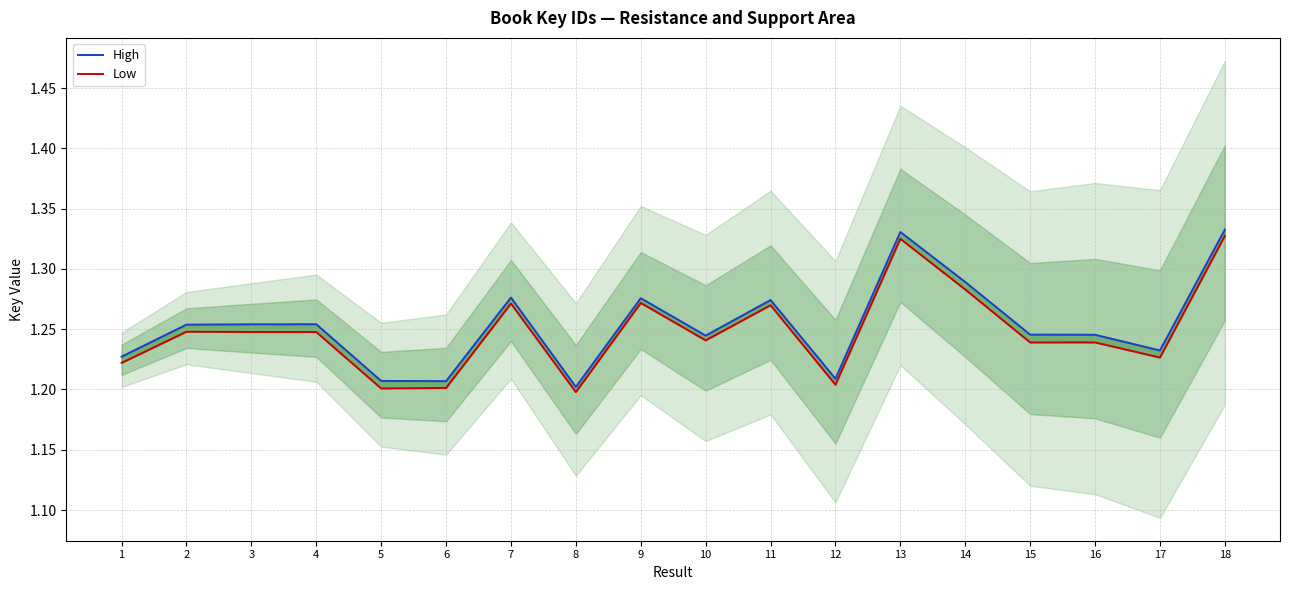

Reading right to left, what are all the values shown in this chart?

High: 18=1.3	17=1.2	16=1.2	15=1.2	14=1.3	13=1.3	12=1.2	11=1.3	10=1.2	9=1.3	8=1.2	7=1.3	6=1.2	5=1.2	4=1.3	3=1.3	2=1.3	1=1.2
Low: 18=1.3	17=1.2	16=1.2	15=1.2	14=1.3	13=1.3	12=1.2	11=1.3	10=1.2	9=1.3	8=1.2	7=1.3	6=1.2	5=1.2	4=1.2	3=1.2	2=1.2	1=1.2